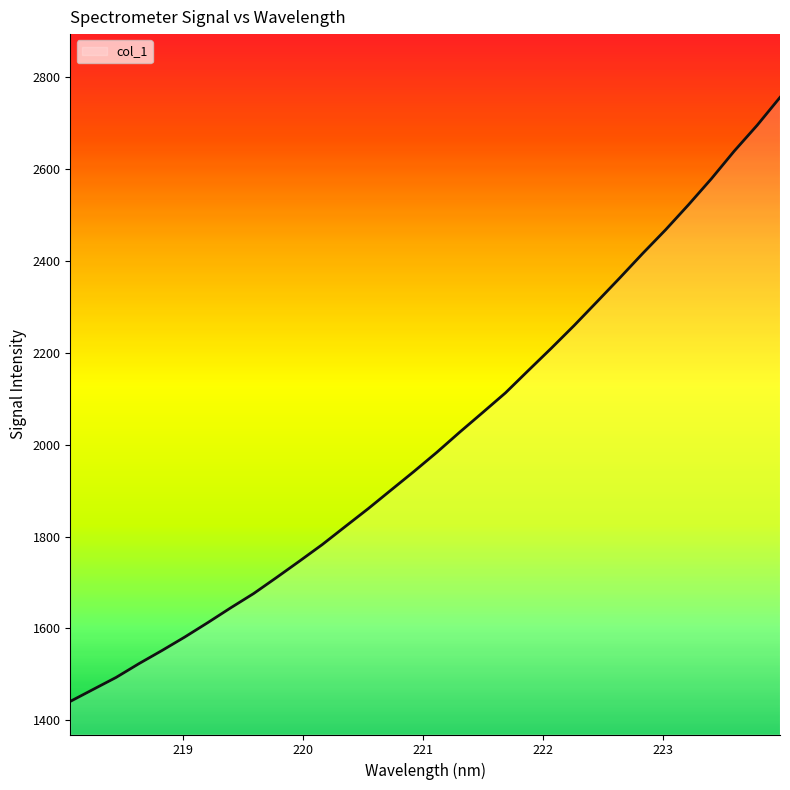

How many values are below 1983?

16